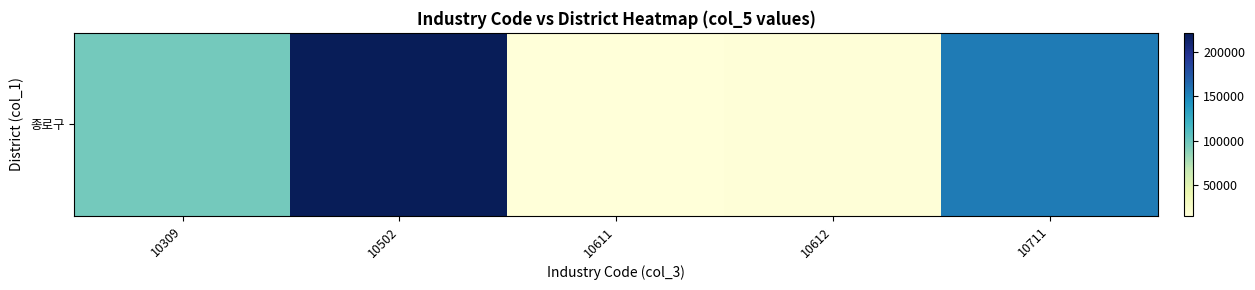

The value at 10611 is 26948. True or false?

False